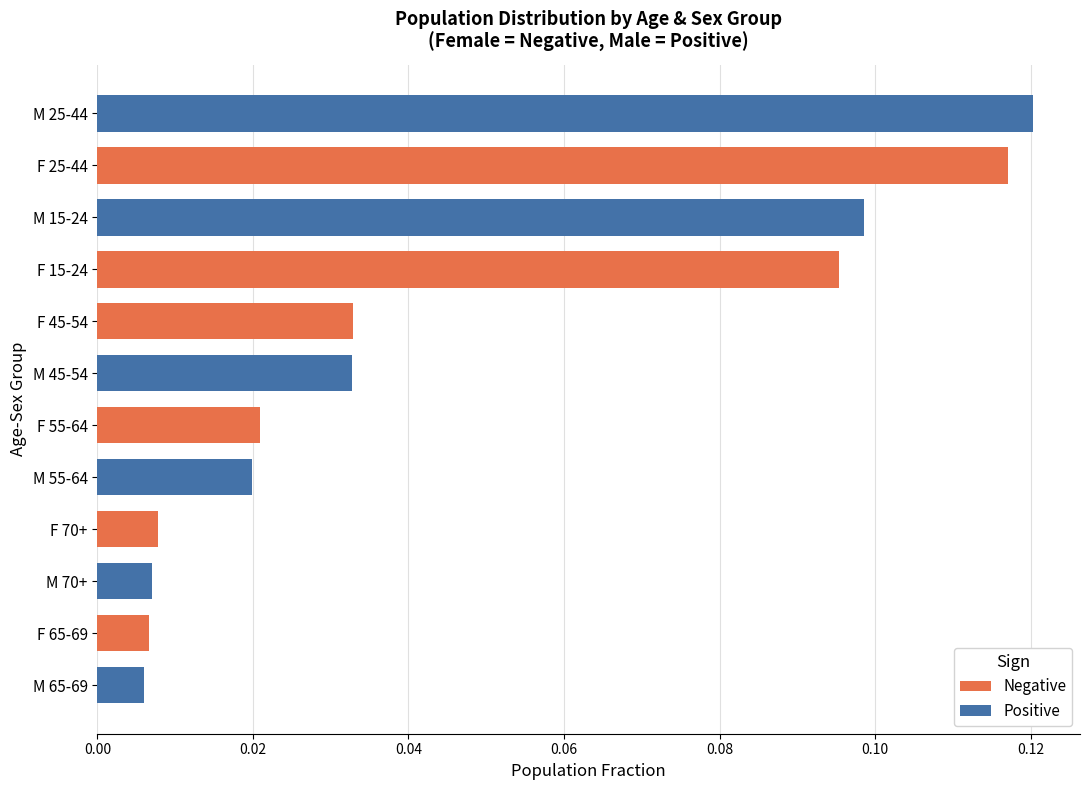

At how many categories does at least one series exceed 0?

6